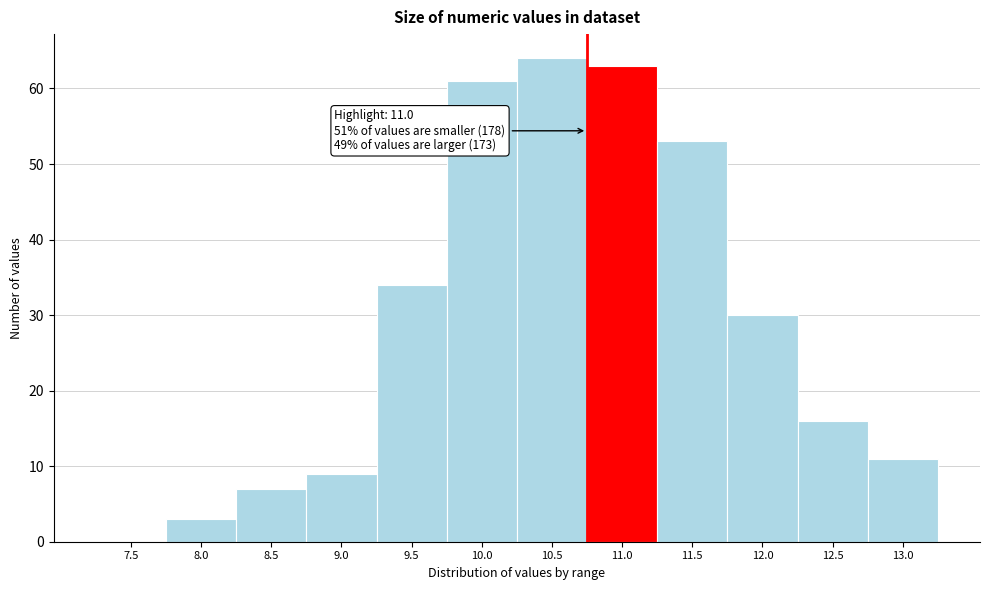

Reading left to right, what are all the values shown in this chart?

7.5=0	8.0=3	8.5=7	9.0=9	9.5=34	10.0=61	10.5=64	11.0=63	11.5=53	12.0=30	12.5=16	13.0=11